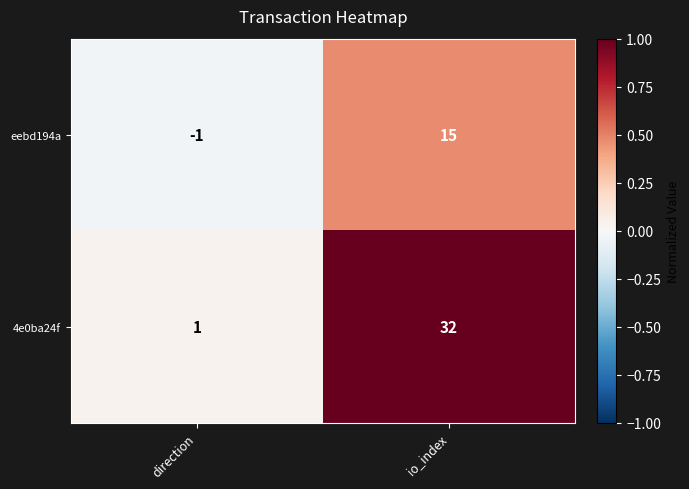

At which label is 4e0ba24f closest to 16?

direction